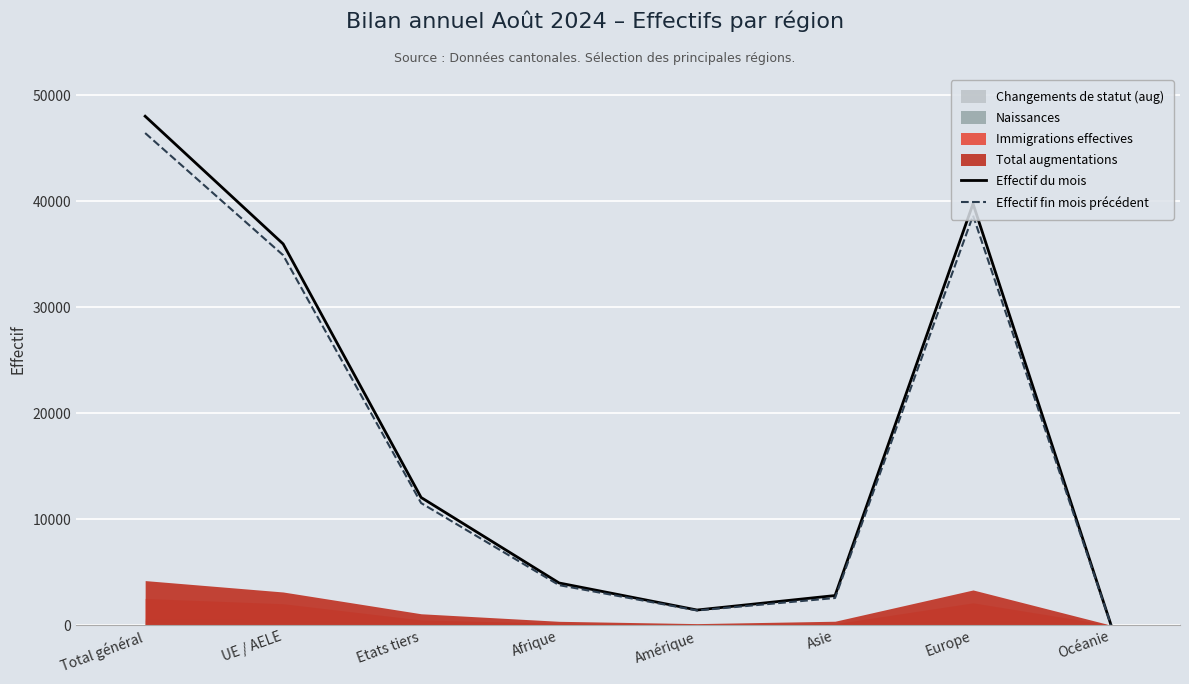

What position from the right is Amérique?

4